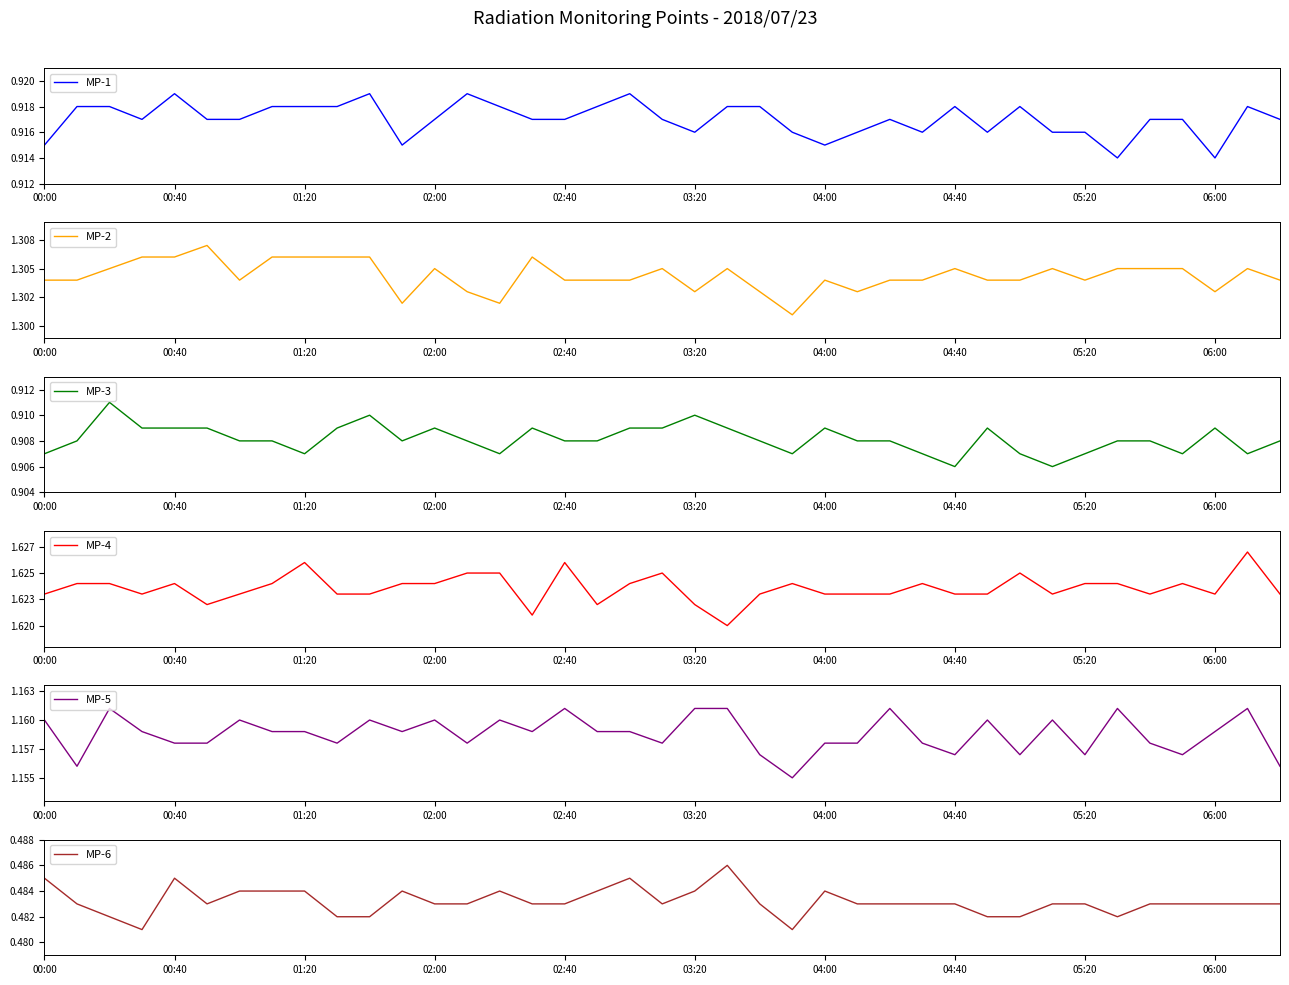

Rank the categories by MP-5 value from highest to lowest.

01:20, 16, 20, 21, 26, 33, 37, 00:00, 04:00, 10, 12, 14, 29, 31, 02:00, 04:40, 05:20, 11, 15, 17, 18, 36, 02:40, 03:20, 06:00, 13, 19, 24, 25, 27, 34, 22, 28, 30, 32, 35, 00:40, 38, 23